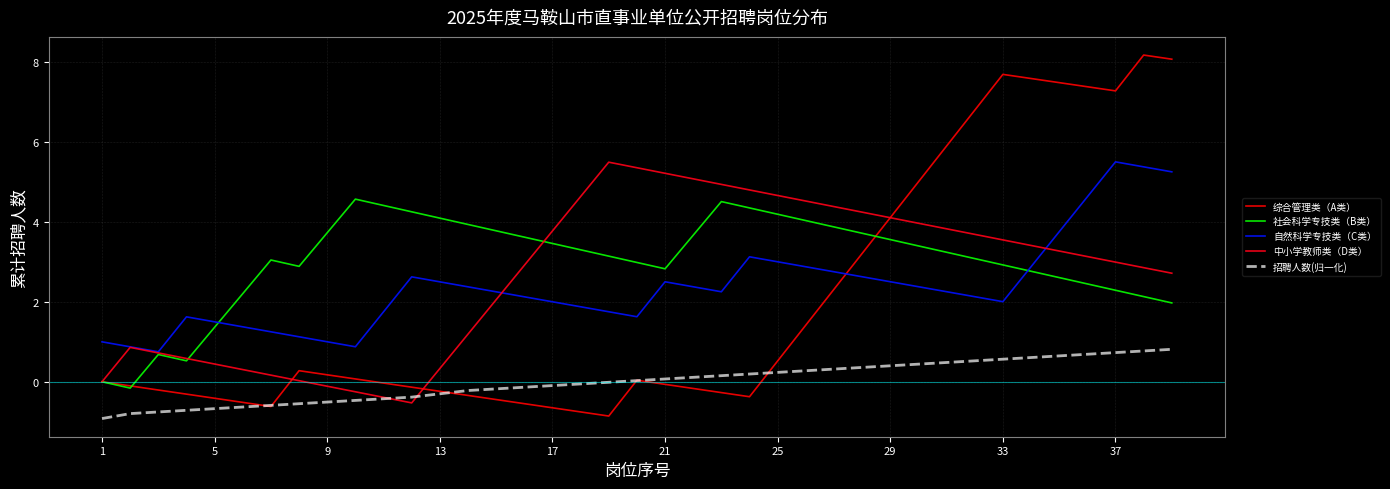

Does the chart display data point markers on the line(s)?

No